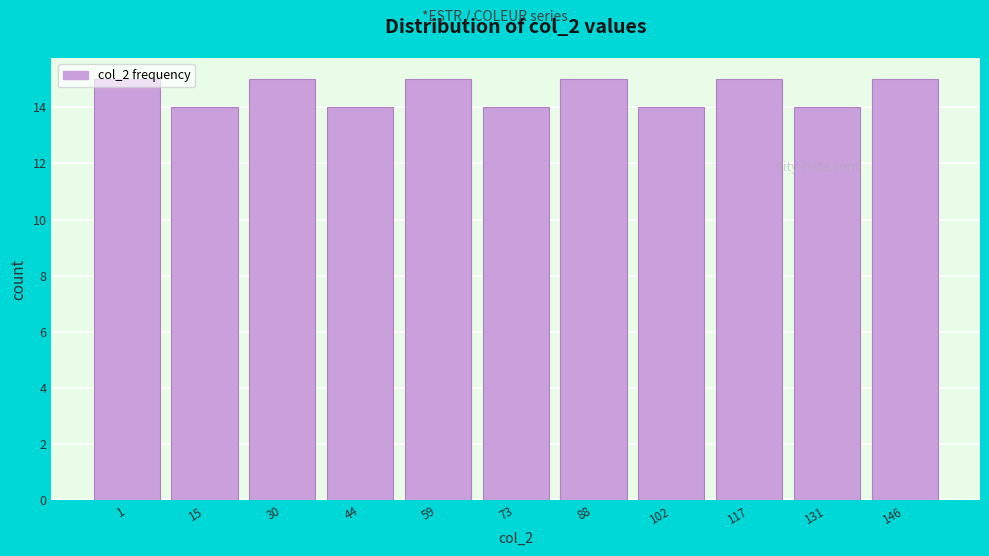

Is it true that the value at 131 is 14?

True